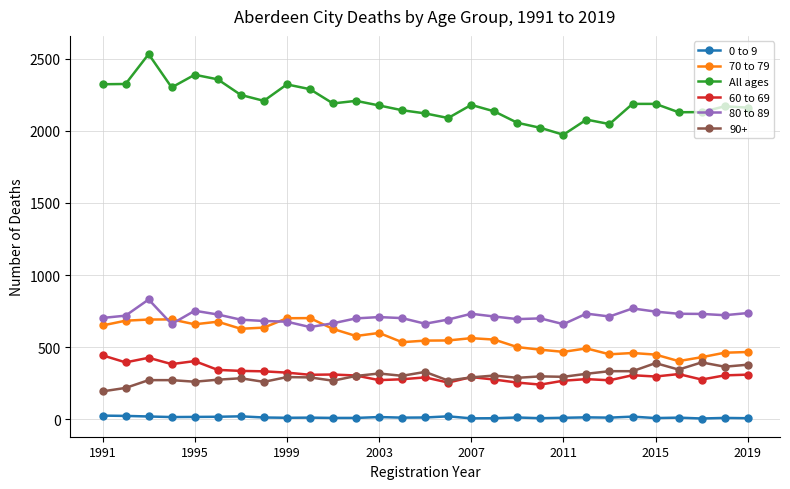

True or false: 70 to 79 has more than 2 points higher than both neighbors.

True